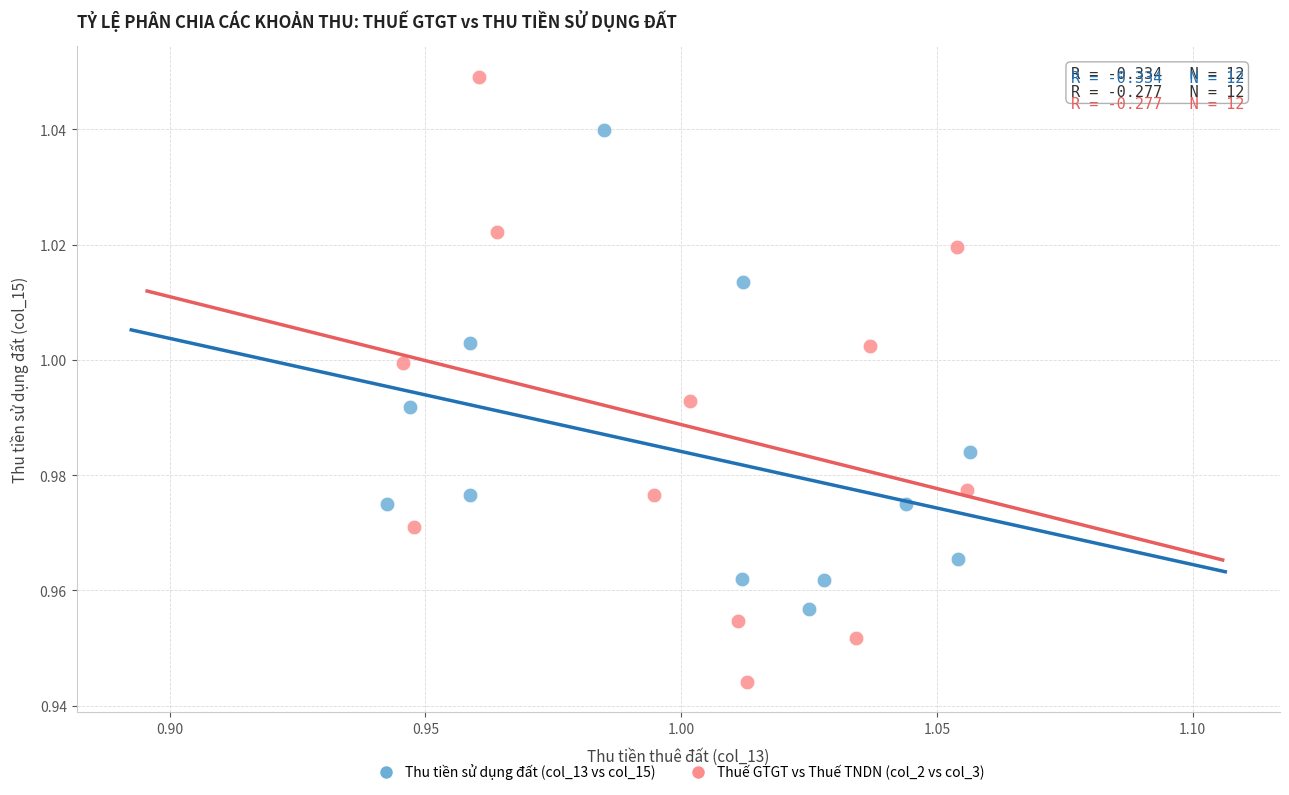

Which series has the widest spread of Y values?

Thuế GTGT vs Thuế TNDN (col_2 vs col_3)